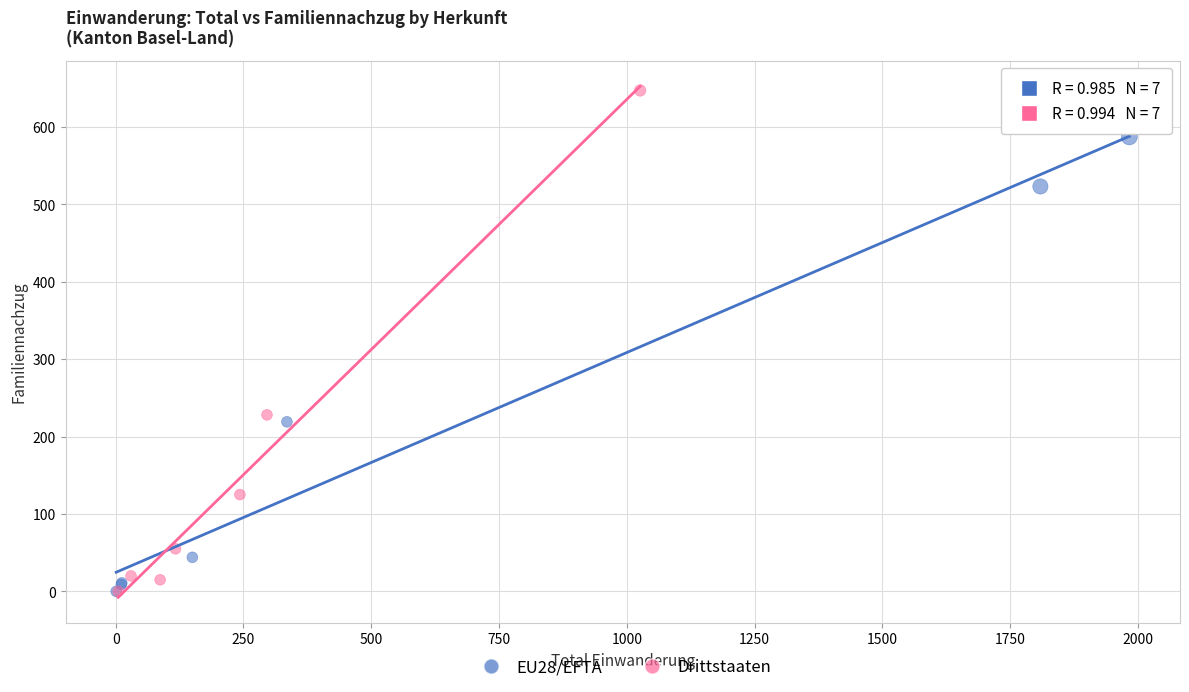

Which series contains the highest Y value?

Drittstaaten